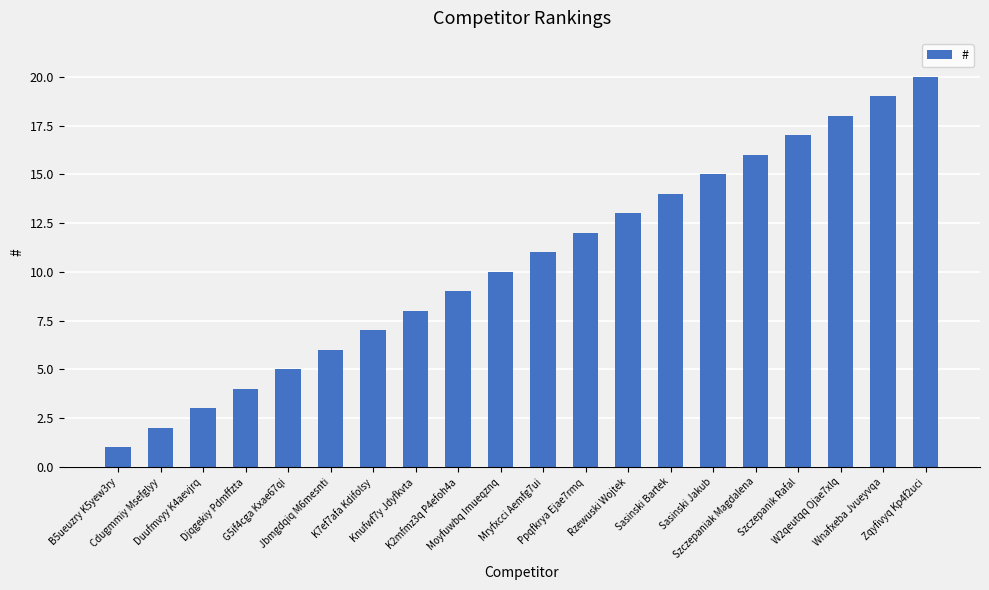

Does the chart contain any negative values?

No